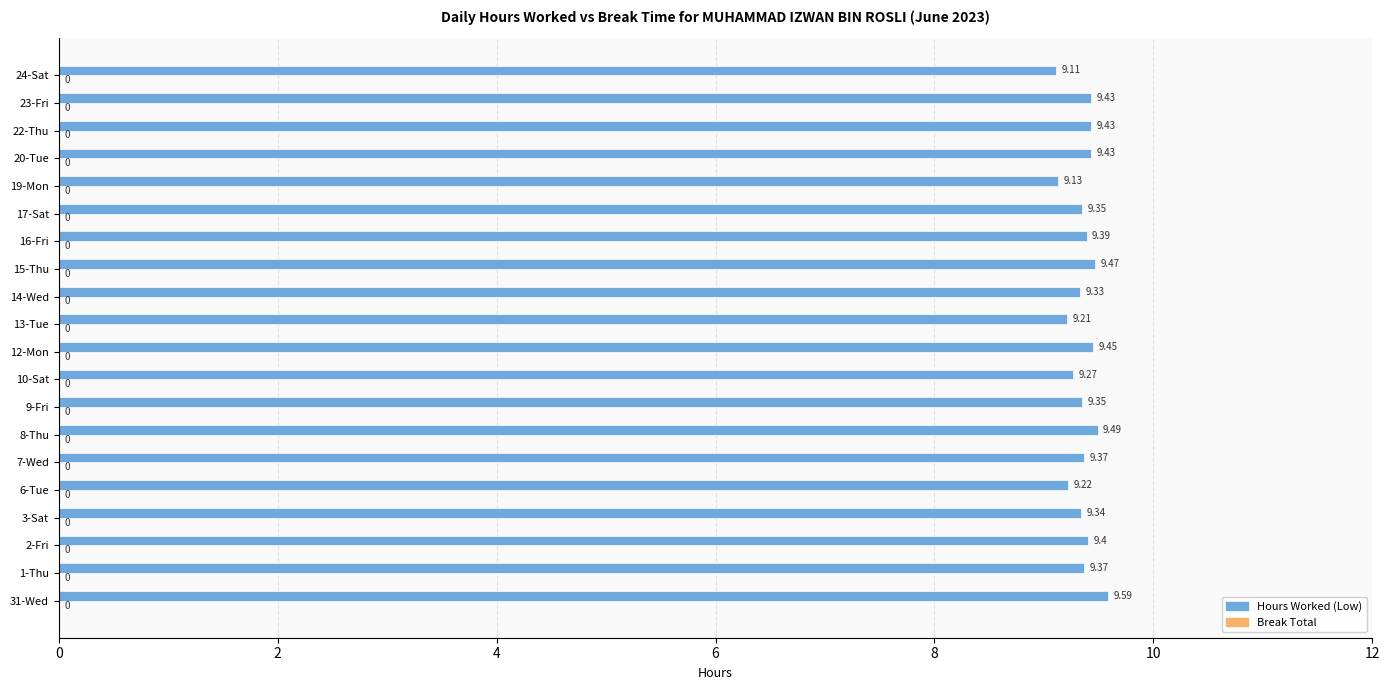

Between 16-Fri and 24-Sat, which is larger?

16-Fri